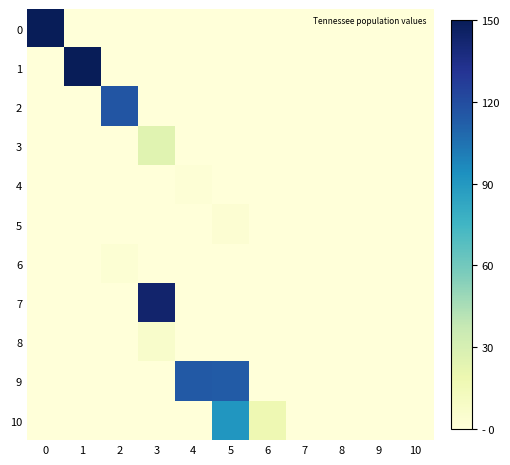

Reading right to left, list all the values displayed in this chart.

0: 10=0.0	9=0.0	8=0.0	7=0.0	6=0.0	5=0.0	4=0.0	3=0.0	2=0.0	1=0.0	0=150.0
1: 10=0.0	9=0.0	8=0.0	7=0.0	6=0.0	5=0.0	4=0.0	3=0.0	2=0.0	1=150.0	0=0.0
2: 10=0.0	9=0.0	8=0.0	7=0.0	6=0.0	5=0.0	4=0.0	3=0.0	2=116.3	1=0.0	0=0.0
3: 10=0.0	9=0.0	8=0.0	7=0.0	6=0.0	5=0.0	4=0.0	3=25.0	2=0.0	1=0.0	0=0.0
4: 10=0.0	9=0.0	8=0.0	7=0.0	6=0.0	5=0.0	4=2.2	3=0.0	2=0.0	1=0.5	0=0.0
5: 10=0.0	9=0.0	8=0.0	7=0.0	6=0.0	5=3.4	4=0.0	3=0.0	2=0.0	1=0.1	0=0.0
6: 10=0.0	9=0.0	8=0.0	7=0.0	6=0.0	5=0.0	4=0.0	3=0.0	2=2.6	1=0.0	0=0.0
7: 10=0.0	9=0.0	8=0.0	7=0.0	6=0.0	5=0.0	4=0.0	3=143.1	2=0.0	1=0.0	0=0.0
8: 10=0.0	9=0.0	8=0.0	7=0.0	6=0.0	5=0.0	4=0.0	3=6.9	2=0.0	1=0.0	0=0.0
9: 10=0.0	9=0.0	8=0.0	7=0.0	6=0.0	5=113.4	4=114.6	3=0.0	2=0.0	1=0.0	0=0.0
10: 10=0.0	9=0.0	8=0.0	7=0.0	6=17.9	5=91.4	4=0.0	3=0.0	2=0.0	1=0.0	0=0.0